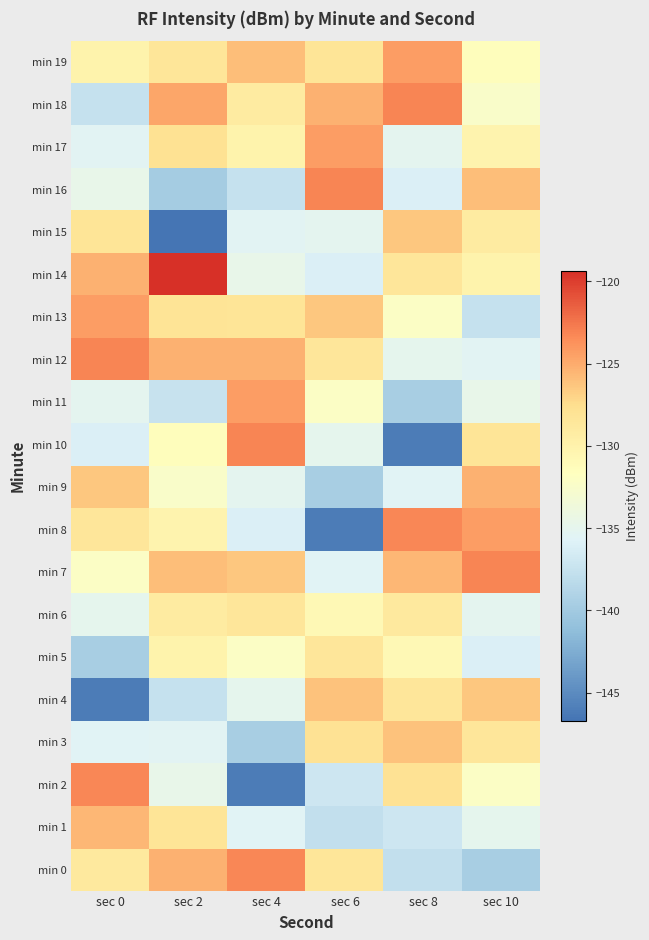

How many series are shown in this chart?

20